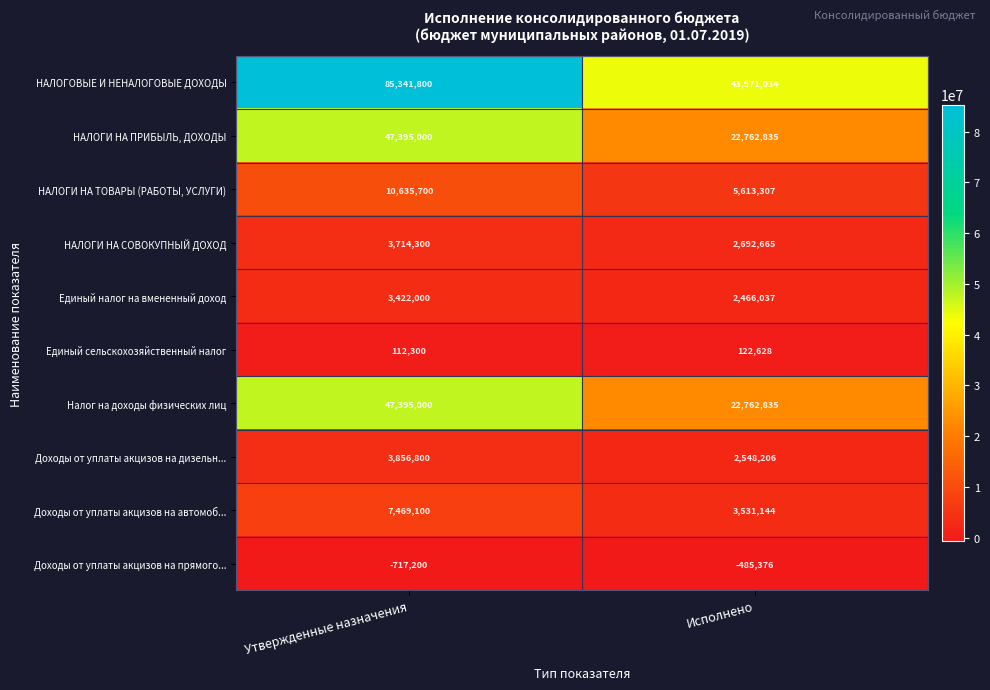

Reading left to right, extract all data points from this chart.

НАЛОГОВЫЕ И НЕНАЛОГОВЫЕ ДОХОДЫ: 85341800	43971034
НАЛОГИ НА ПРИБЫЛЬ, ДОХОДЫ: 47395000	22762835
НАЛОГИ НА ТОВАРЫ (РАБОТЫ, УСЛУГИ): 10635700	5613307
НАЛОГИ НА СОВОКУПНЫЙ ДОХОД: 3714300	2692665
Единый налог на вмененный доход: 3422000	2466037
Единый сельскохозяйственный налог: 112300	122628
Налог на доходы физических лиц: 47395000	22762835
Доходы от уплаты акцизов на дизельн...: 3856800	2548206
Доходы от уплаты акцизов на автомоб...: 7469100	3531144
Доходы от уплаты акцизов на прямого...: -717200	-485376